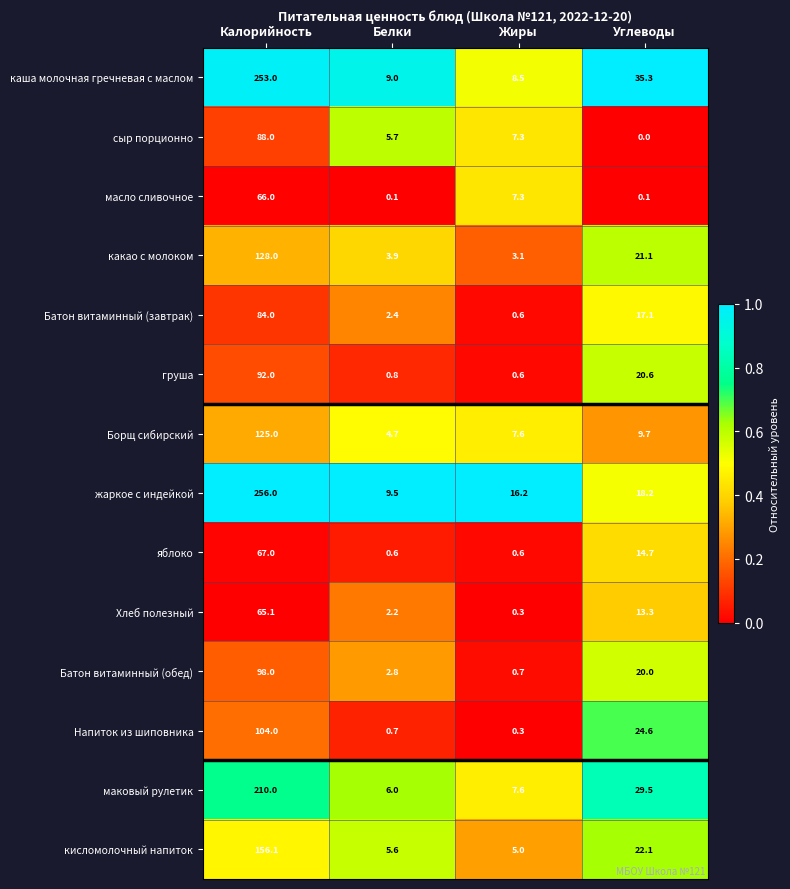

Which series has the largest total across all categories?

каша молочная гречневая с маслом